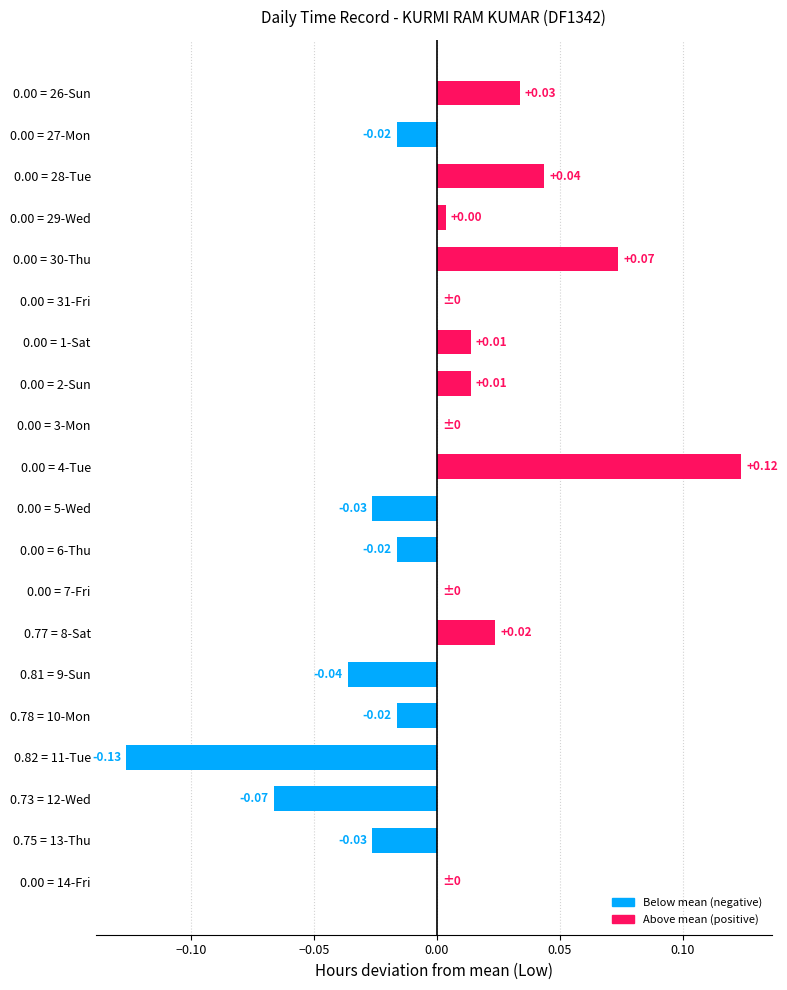

Which has a higher value, 0.00 = 28-Tue or 0.00 = 31-Fri?

0.00 = 28-Tue